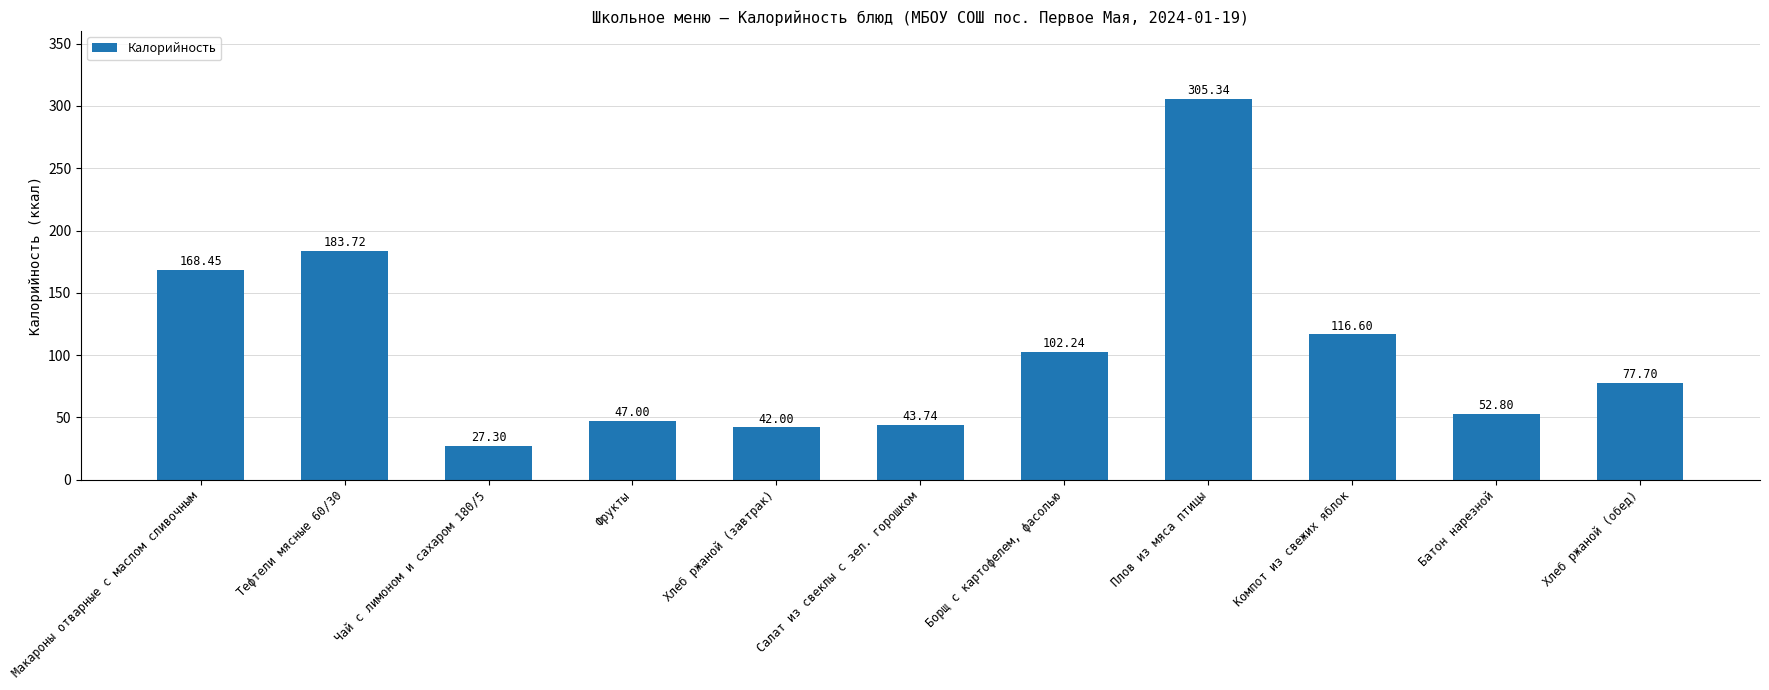

What is the label of the 6th bar from the right?

Салат из свеклы с зел. горошком